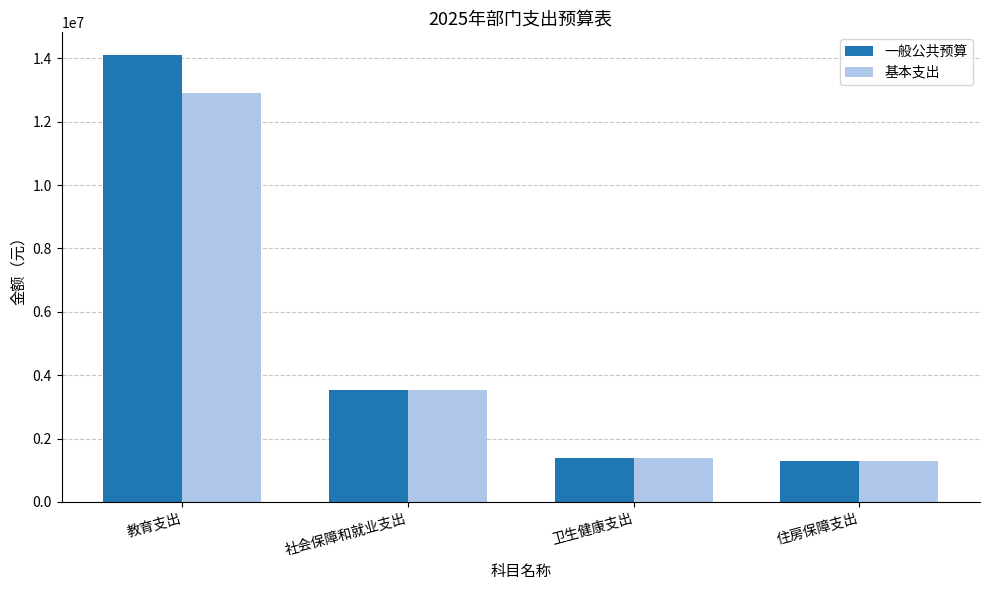

What is the difference between the 一般公共预算 values at 社会保障和就业支出 and 卫生健康支出?

2130400